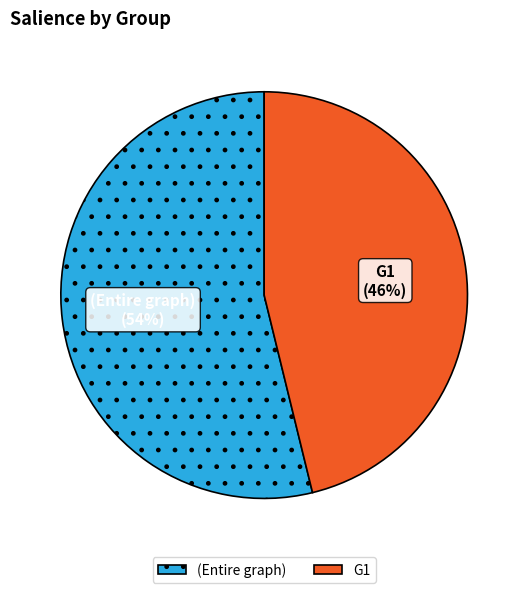

Which category has the biggest portion of the pie?

(Entire graph)